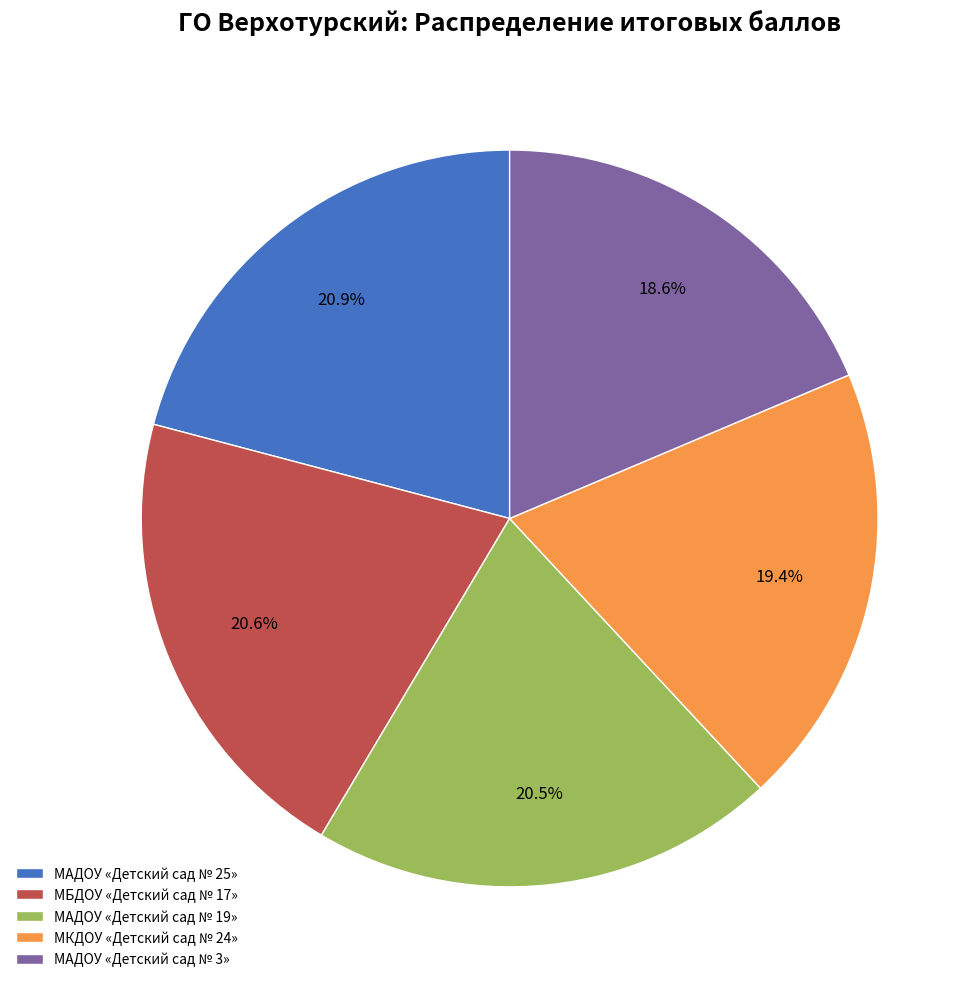

To the nearest percent, what portion does МАДОУ «Детский сад № 3» represent?

19%